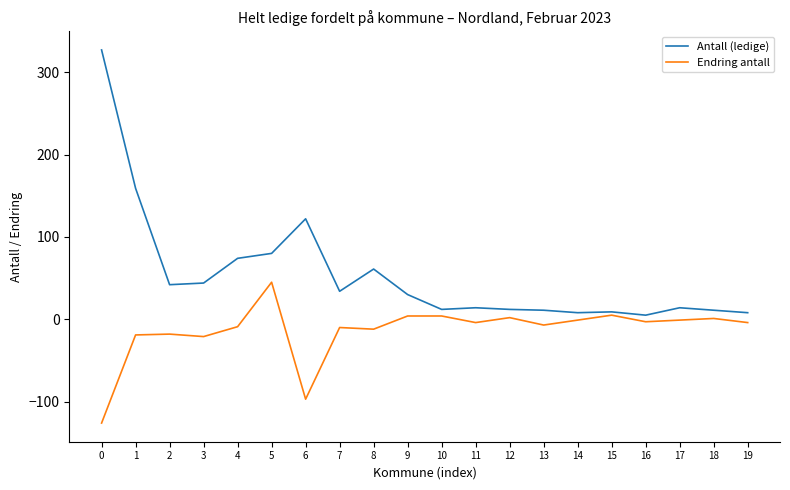

The Antall (ledige) series shows 125 at 5. True or false?

False